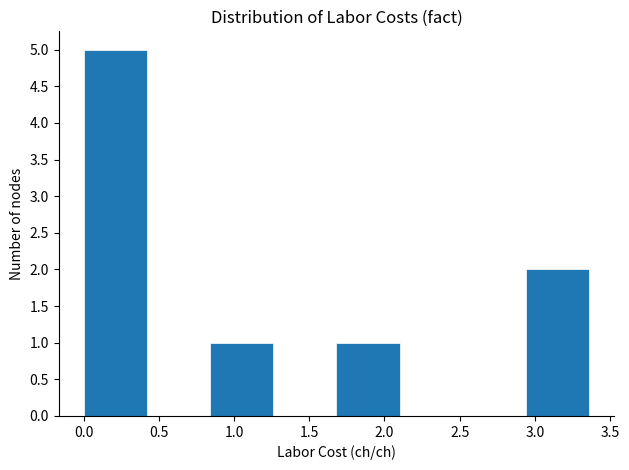

Which range on the x-axis has the tallest bar?

0.00 to 0.42